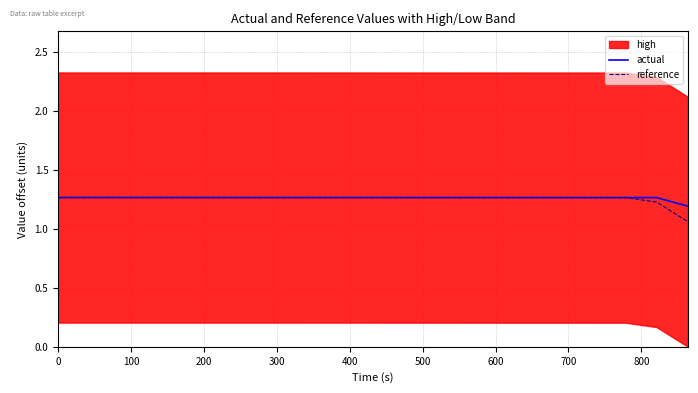

Which series ends up on top after the final intersection of reference and actual?

actual